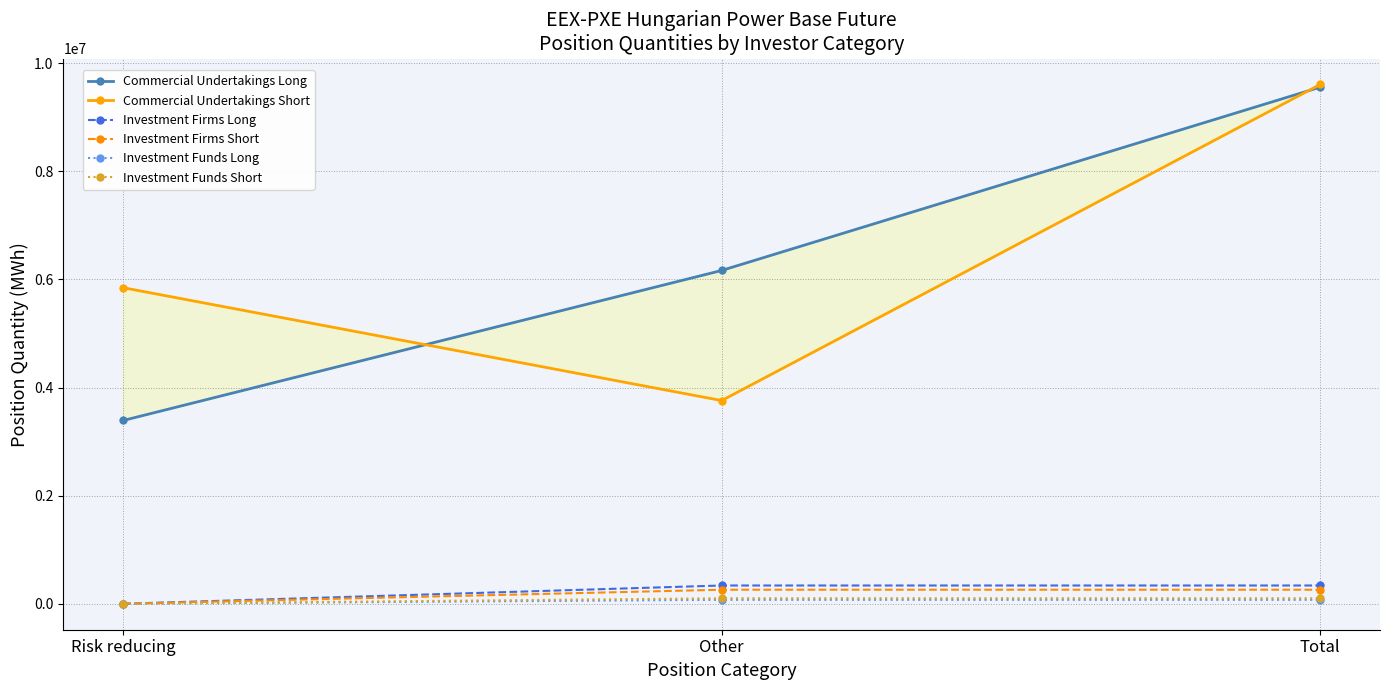

Which series has the widest spread of values?

Commercial Undertakings Long